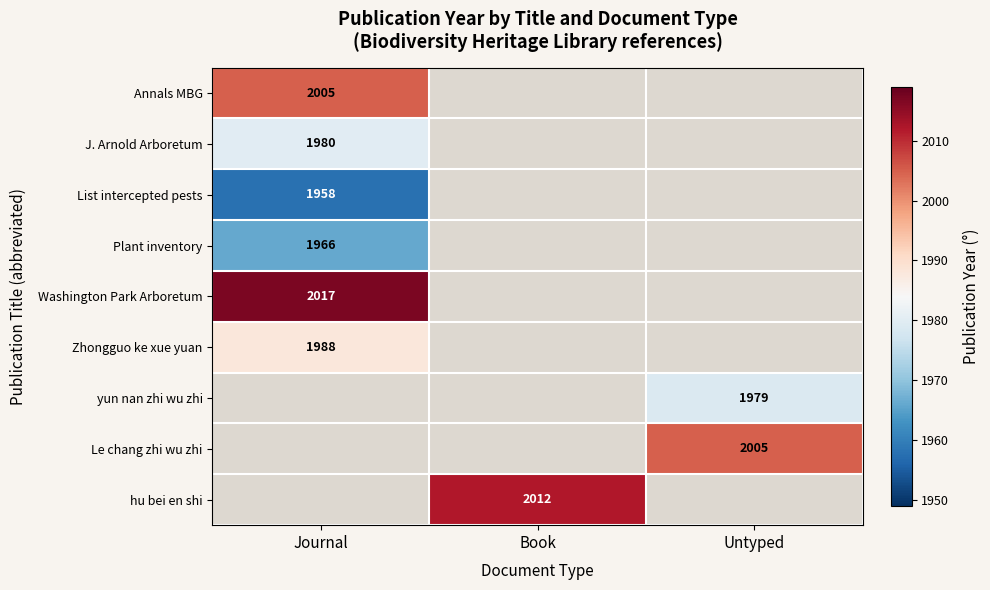

True or false: List intercepted pests has a value of 1958 at Journal.

True